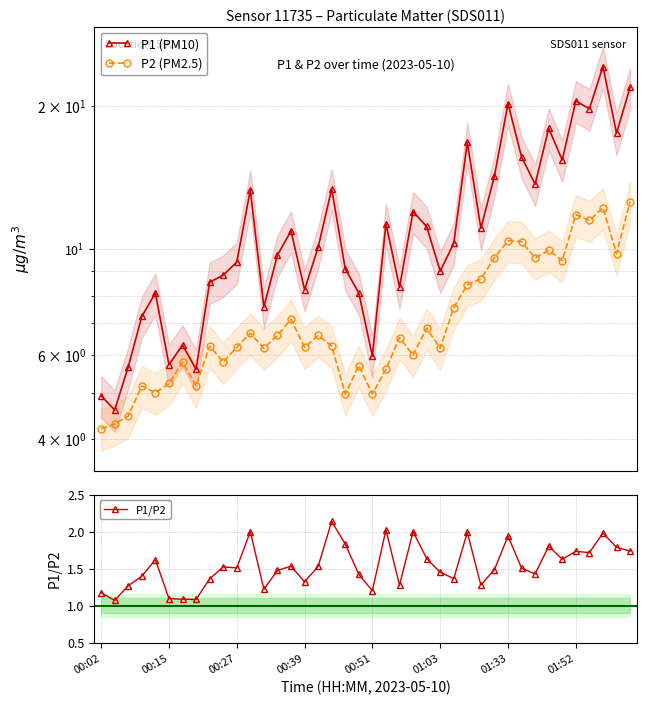

Does the chart have visible grid lines?

Yes